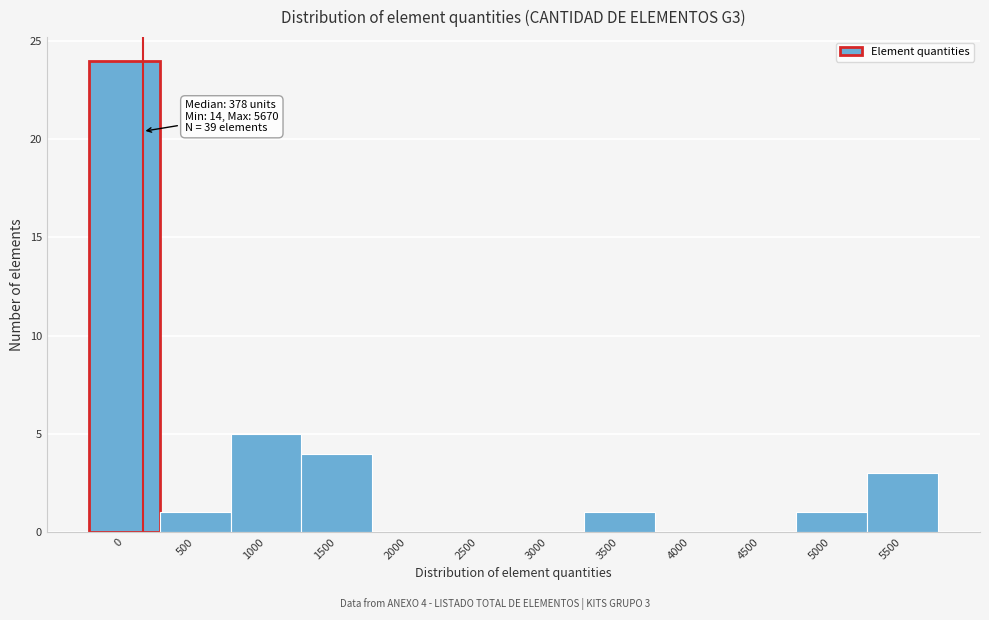

Reading left to right, list all the values displayed in this chart.

0=24	500=1	1000=5	1500=4	2000=0	2500=0	3000=0	3500=1	4000=0	4500=0	5000=1	5500=3